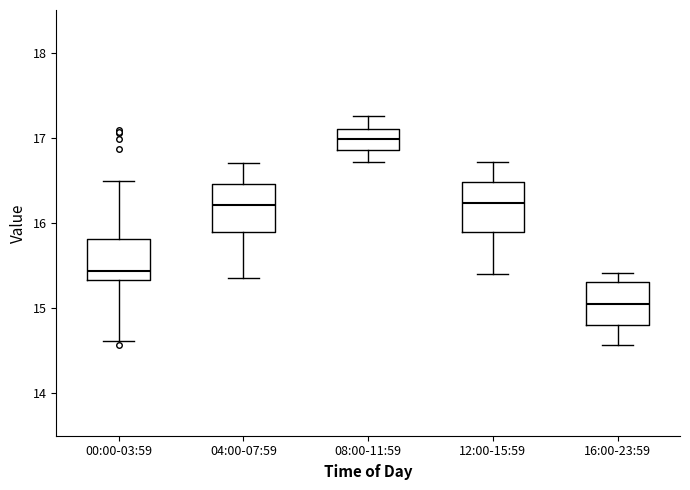

Where does the lower whisker of the box for 16:00-23:59 end on the y-axis? The values are not printed on the chart, so give them approximately, as read against the axis.

14.6